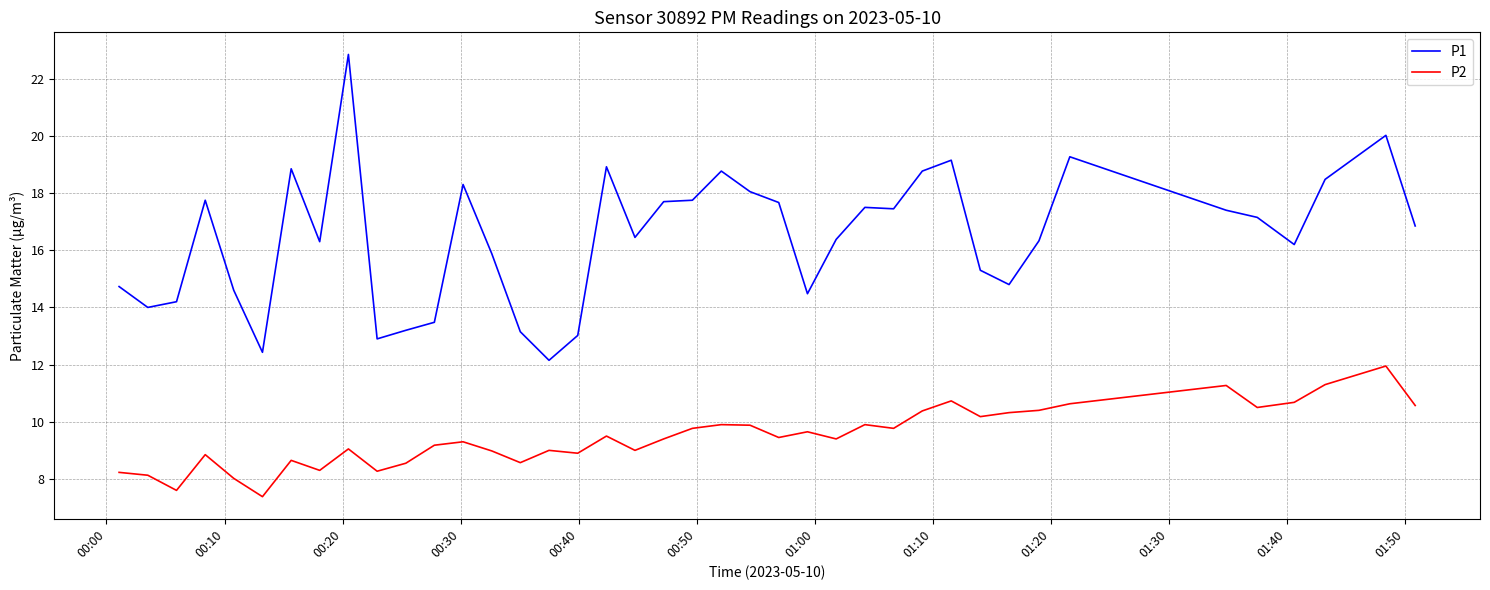

What are all the series names shown in the legend?

P1, P2